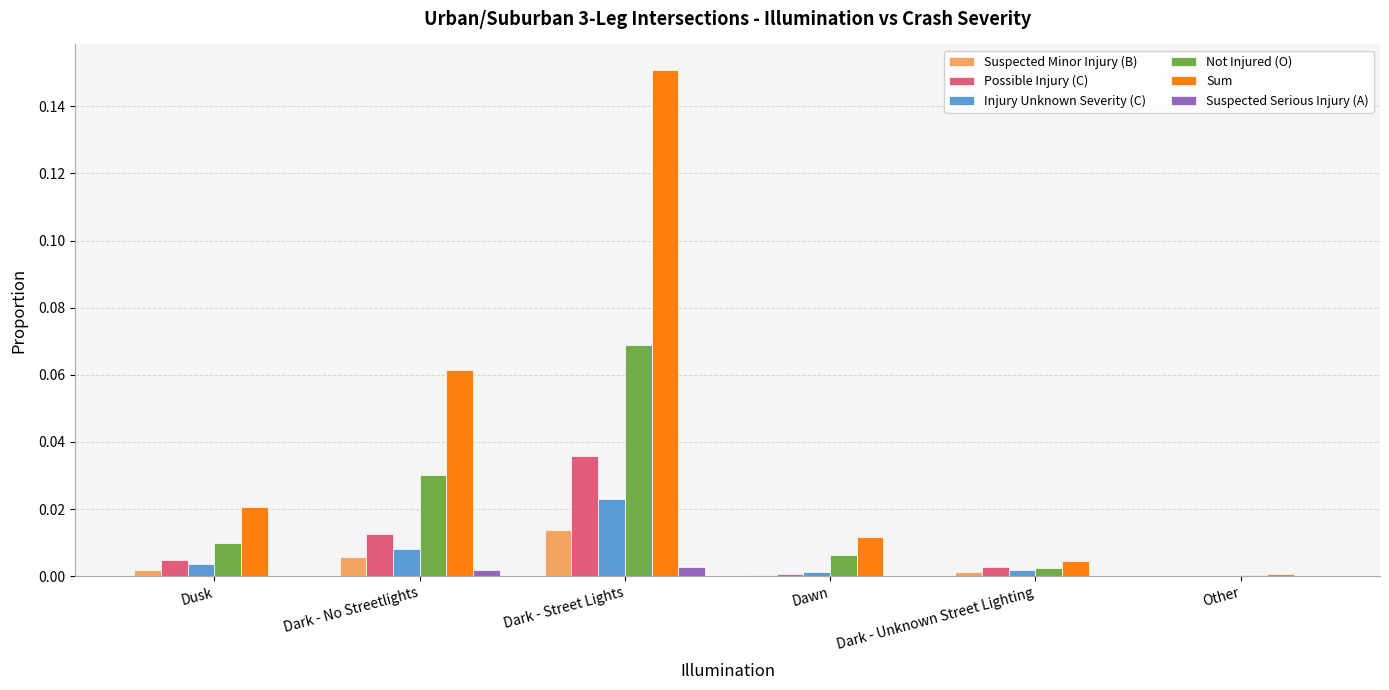

Which series has the largest total across all categories?

Sum